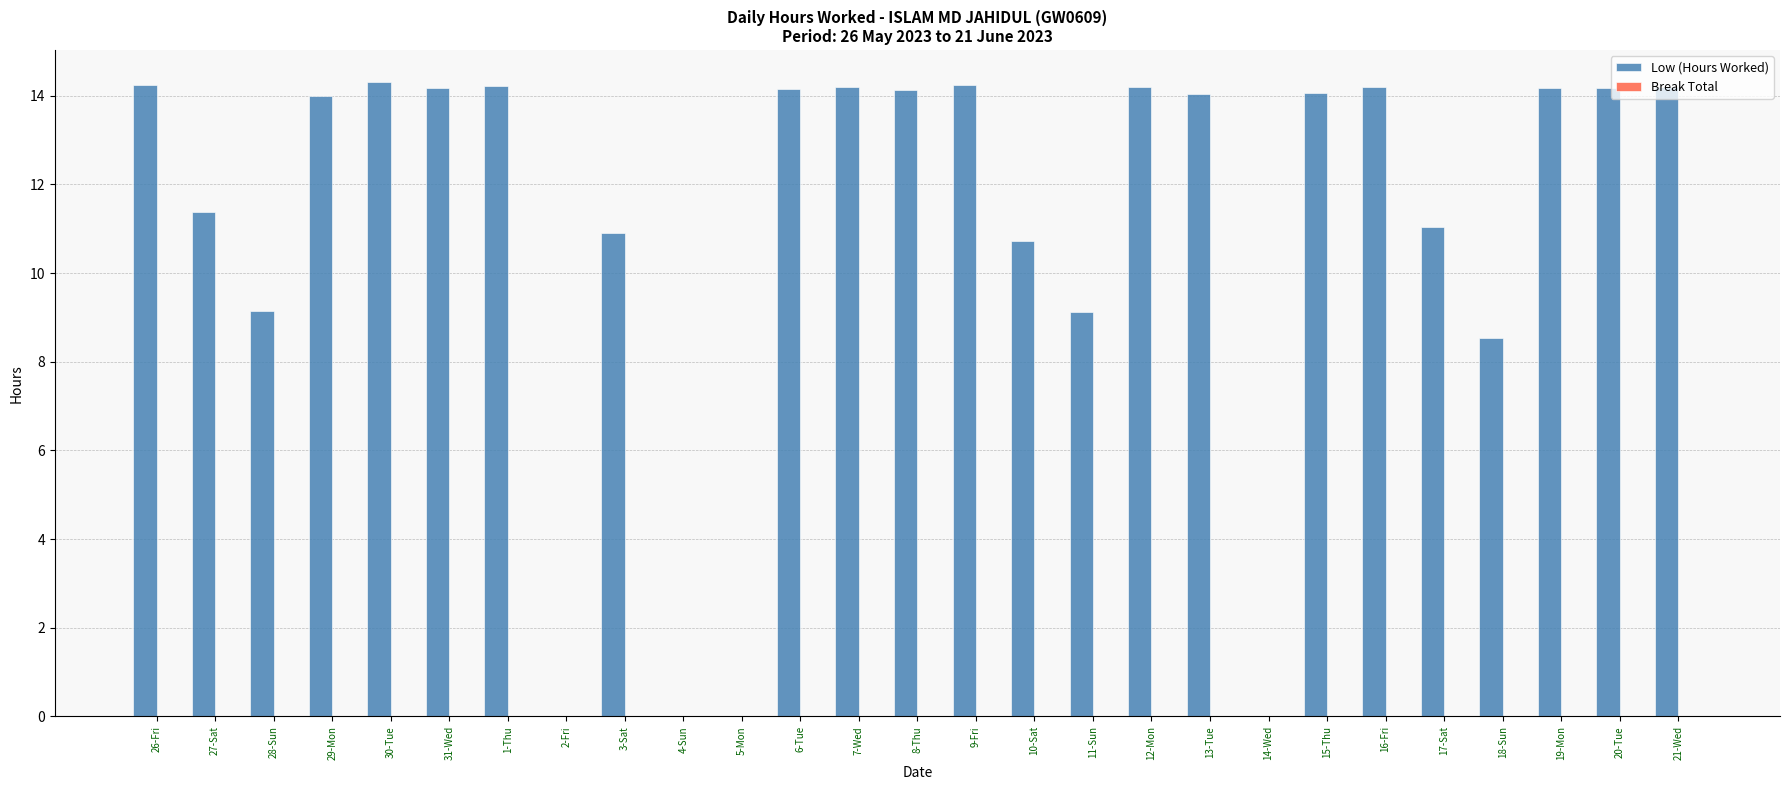

What is the sum of all values?

297.5